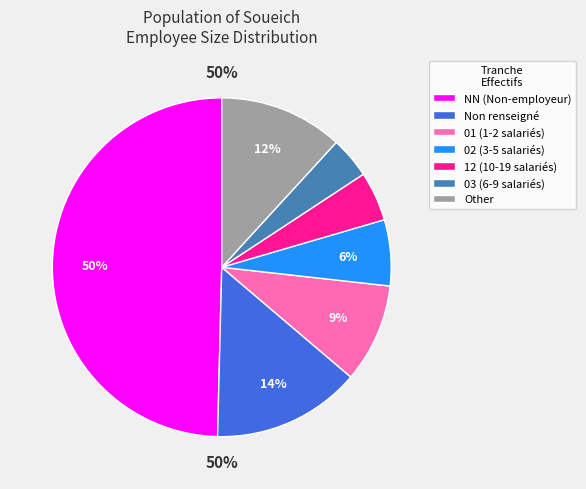

The 12 slice represents 5% of the pie. True or false?

True